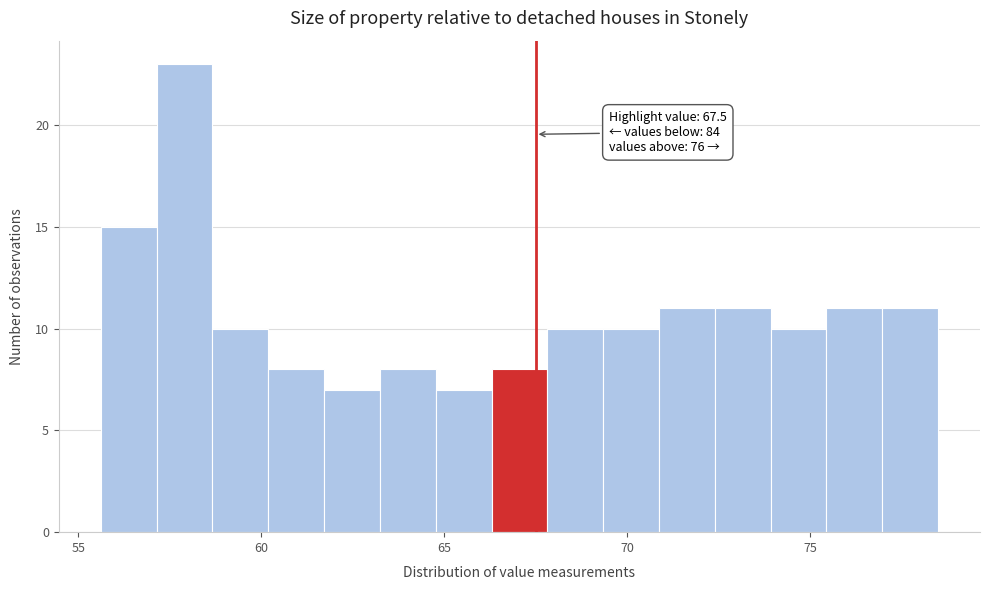

Read against the x-axis, roughly where is the centre of the tallest bar?

58.0